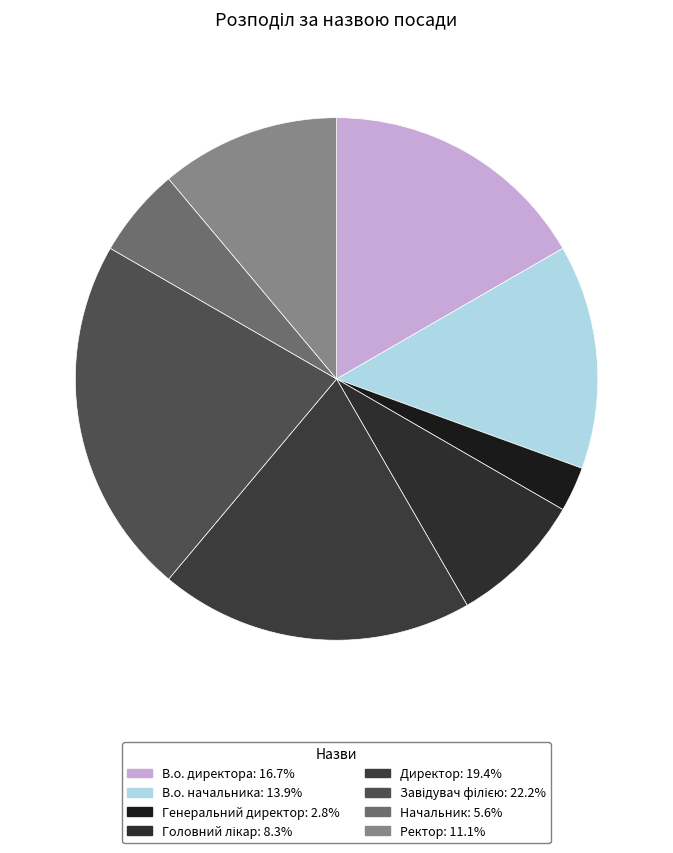

The Ректор slice represents 17% of the pie. True or false?

False